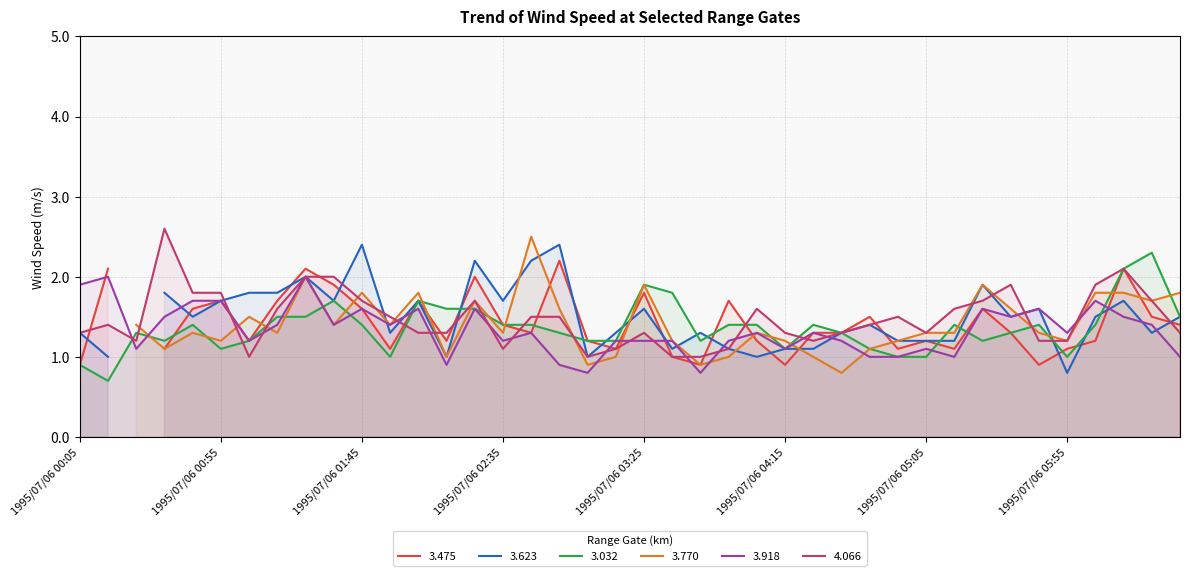

What is the average value of the 4.066 series?

1.5